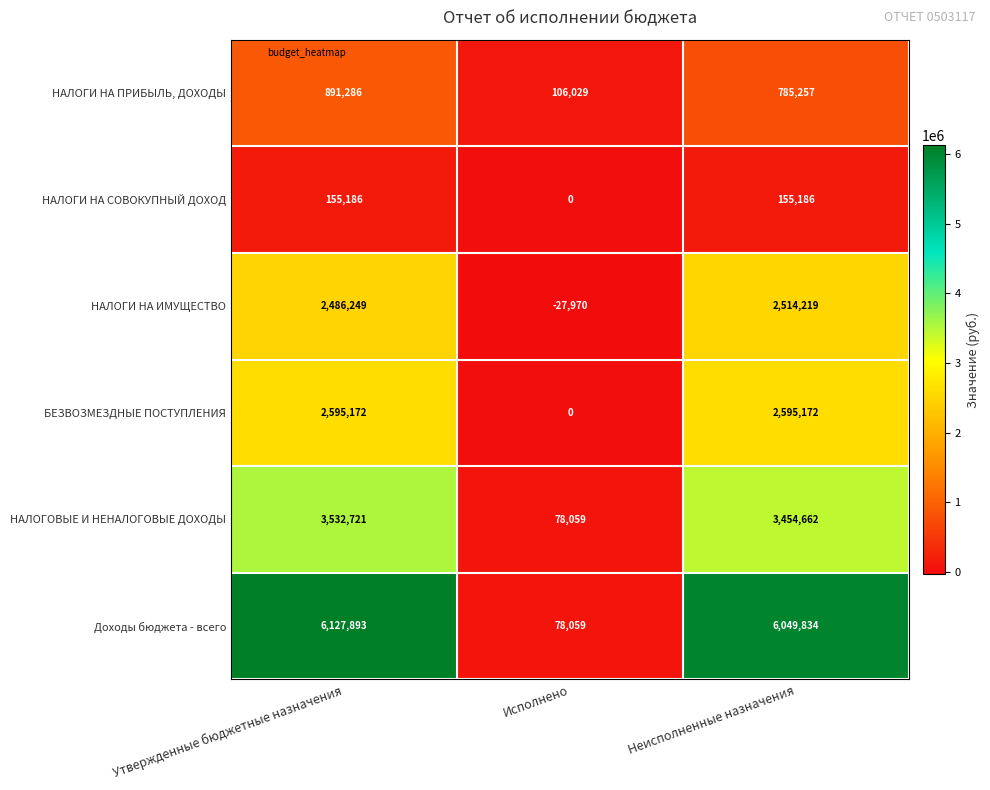

Which category has the lowest value in the БЕЗВОЗМЕЗДНЫЕ ПОСТУПЛЕНИЯ series?

Исполнено